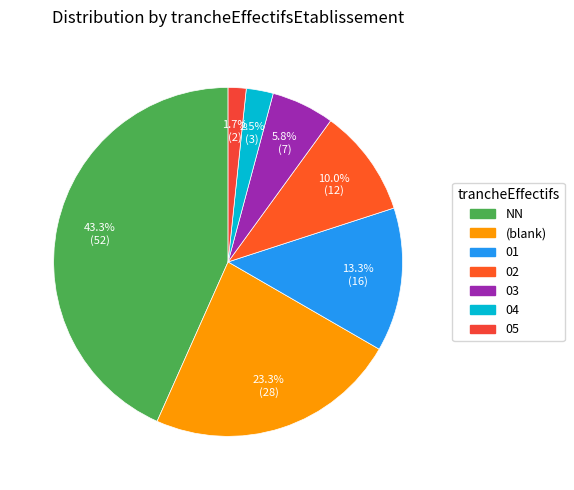

Does any single category account for the majority?

No